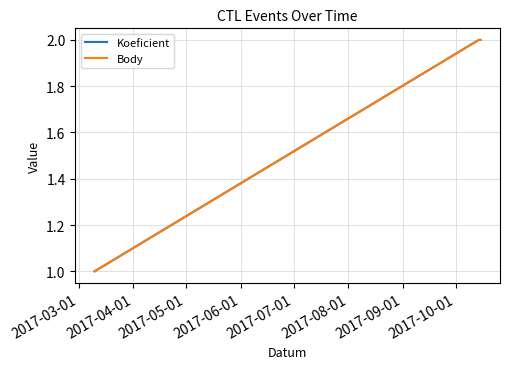

Reading left to right, transcribe all the data shown in this chart.

Koeficient: 1	2	2
Body: 1	2	2